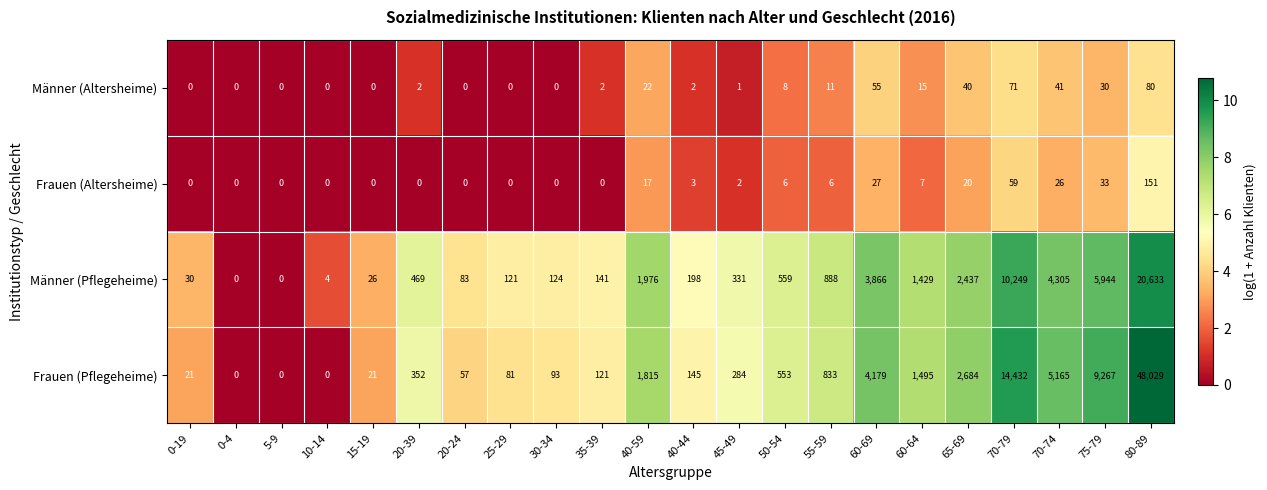

Rank the series by their maximum value, from highest to lowest.

Frauen (Pflegeheime), Männer (Pflegeheime), Frauen (Altersheime), Männer (Altersheime)